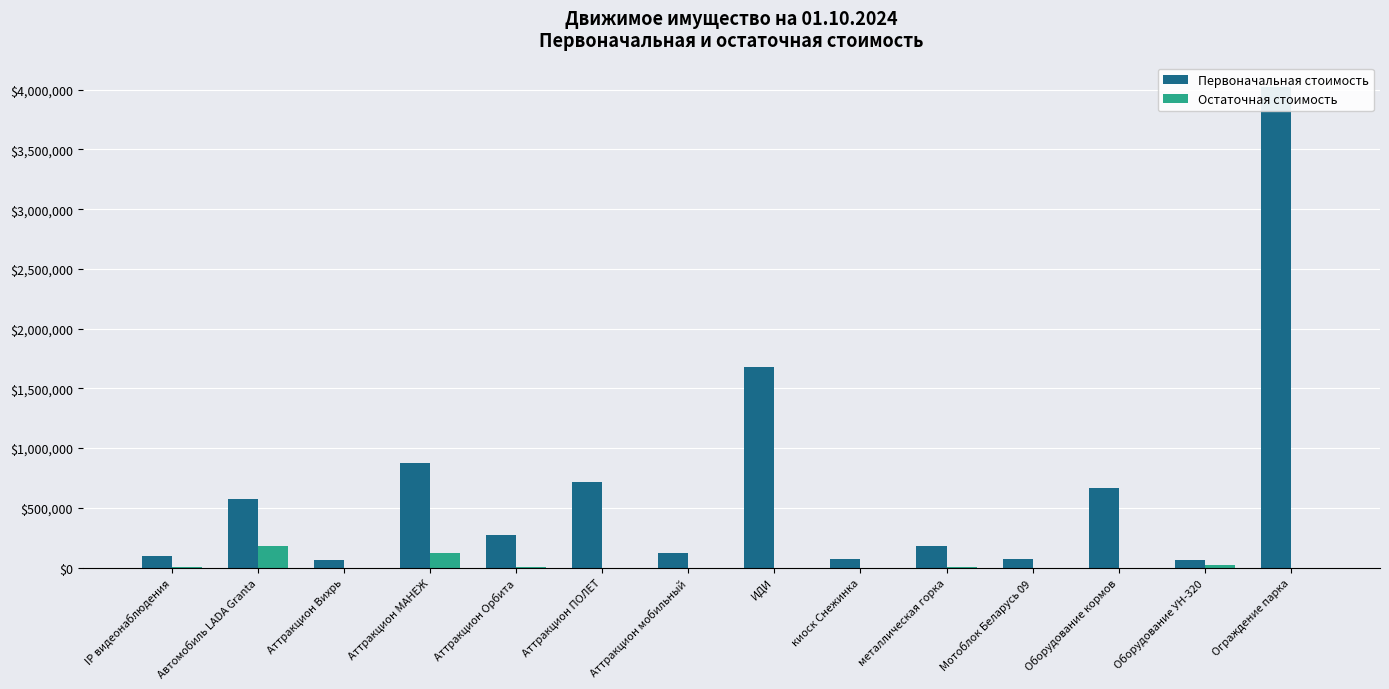

Reading left to right, list all the values displayed in this chart.

Первоначальная стоимость: IP видеонаблюдения=98372.0	Автомобиль LADA Granta=577800.0	Аттракцион Вихрь=61266.6	Аттракцион МАНЕЖ=878600.0	Аттракцион Орбита=271587.1	Аттракцион ПОЛЕТ=720000.0	Аттракцион мобильный=120000.0	ИДИ=1682695.1	киоск Снежинка=69497.4	металлическая горка=179670.0	Мотоблок Беларусь 09=72000.0	Оборудование кормов=662700.0	Оборудование УН-320=59000.0	Ограждение парка=4025000.0
Остаточная стоимость: IP видеонаблюдения=902.7	Автомобиль LADA Granta=182970.0	Аттракцион Вихрь=0.0	Аттракцион МАНЕЖ=124468.0	Аттракцион Орбита=682.9	Аттракцион ПОЛЕТ=0.0	Аттракцион мобильный=0.0	ИДИ=0.0	киоск Снежинка=0.0	металлическая горка=1556.9	Мотоблок Беларусь 09=0.0	Оборудование кормов=0.0	Оборудование УН-320=19174.7	Ограждение парка=0.0